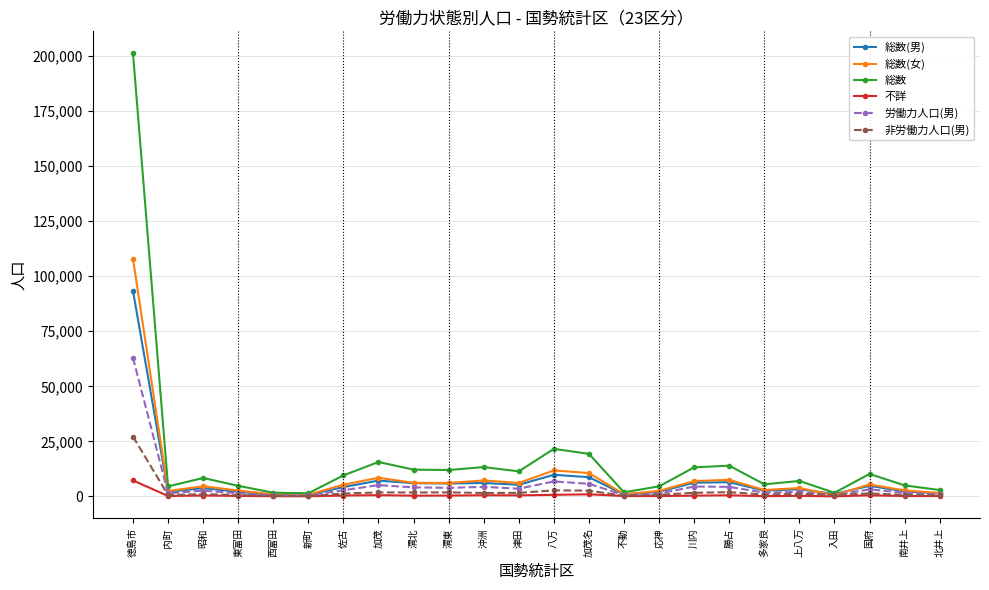

Which series has the largest range (max minus min)?

総数